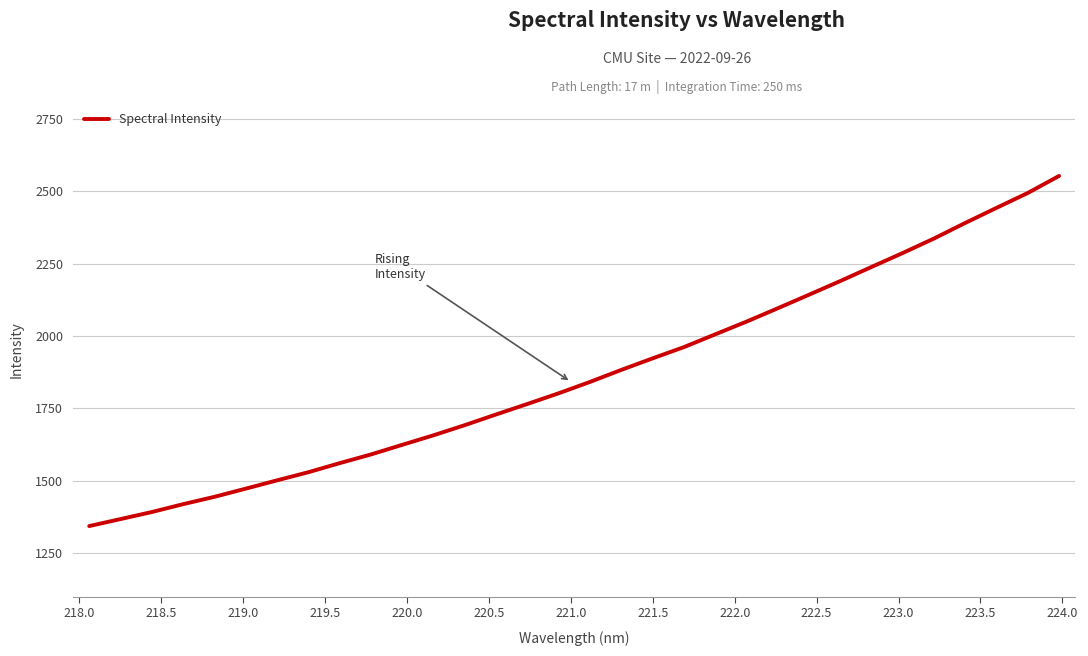

What is the smallest value displayed?

1344.0